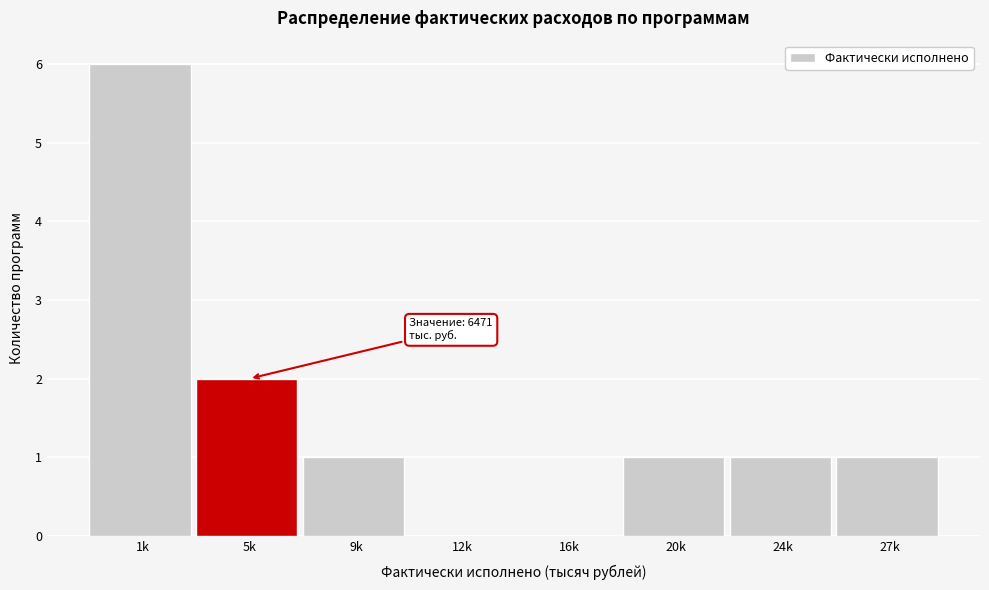

Reading left to right, transcribe all the data shown in this chart.

1k=6	5k=2	9k=1	12k=0	16k=0	20k=1	24k=1	27k=1